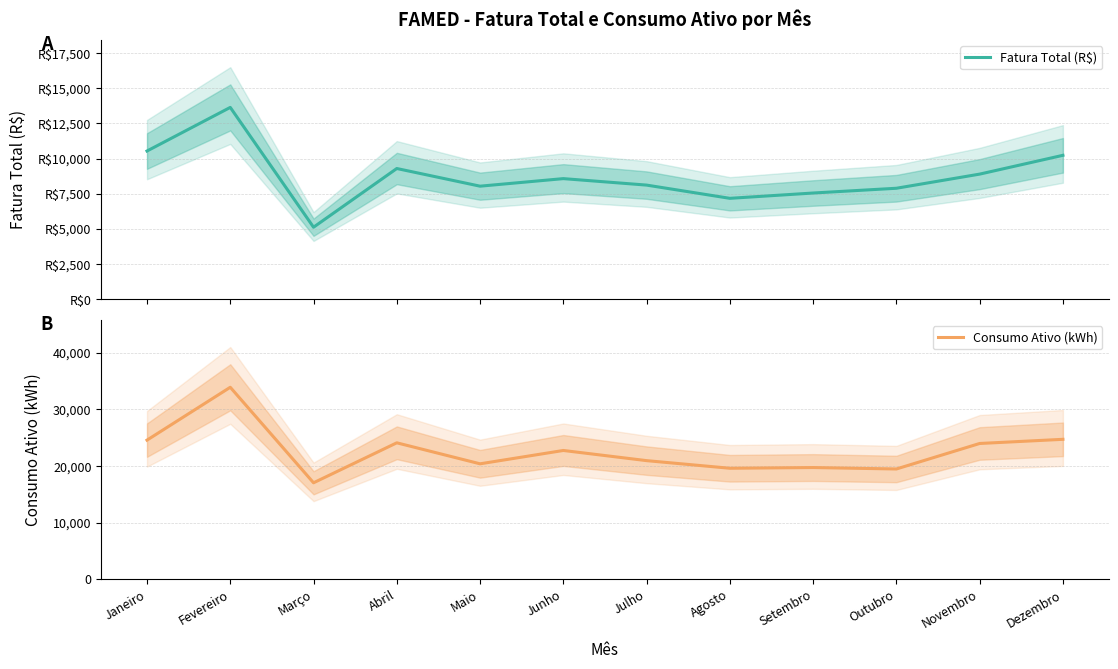

At how many categories does at least one series exceed 32024?

1